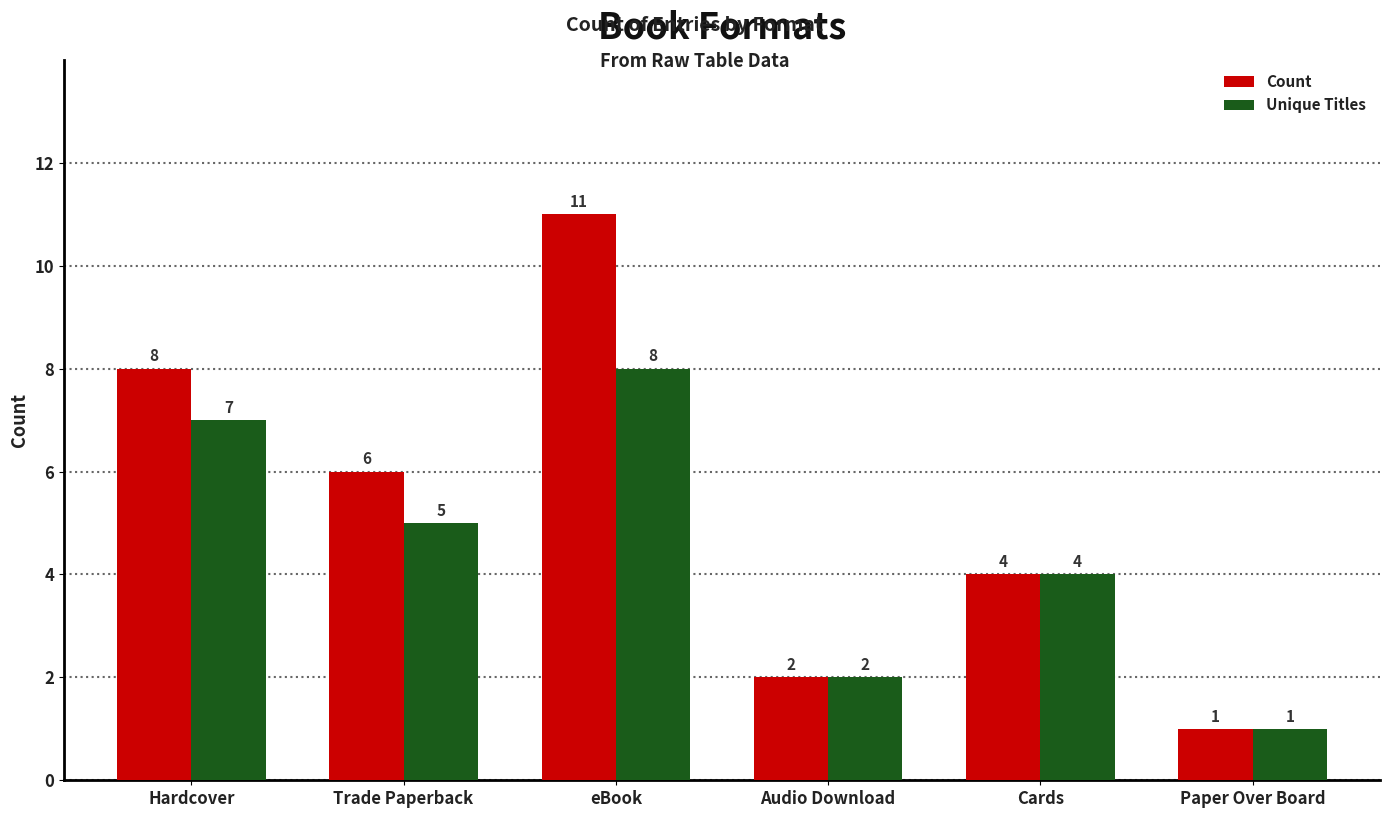

Reading left to right, what are all the values shown in this chart?

Count: 8	6	11	2	4	1
Unique Titles: 7	5	8	2	4	1